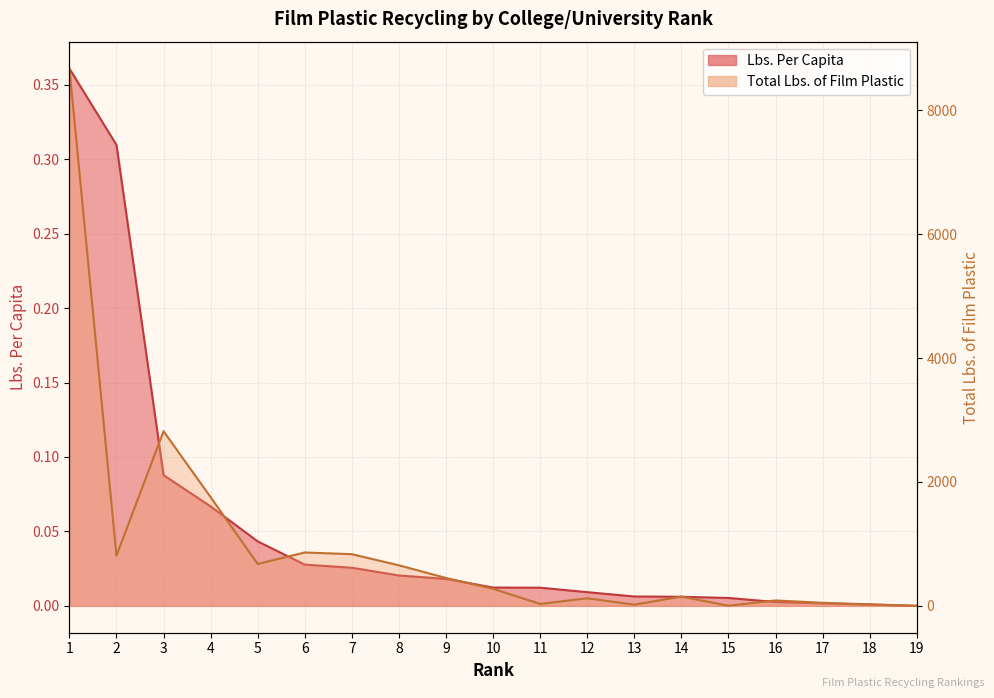

How many data points in Lbs. Per Capita are above 0?

18